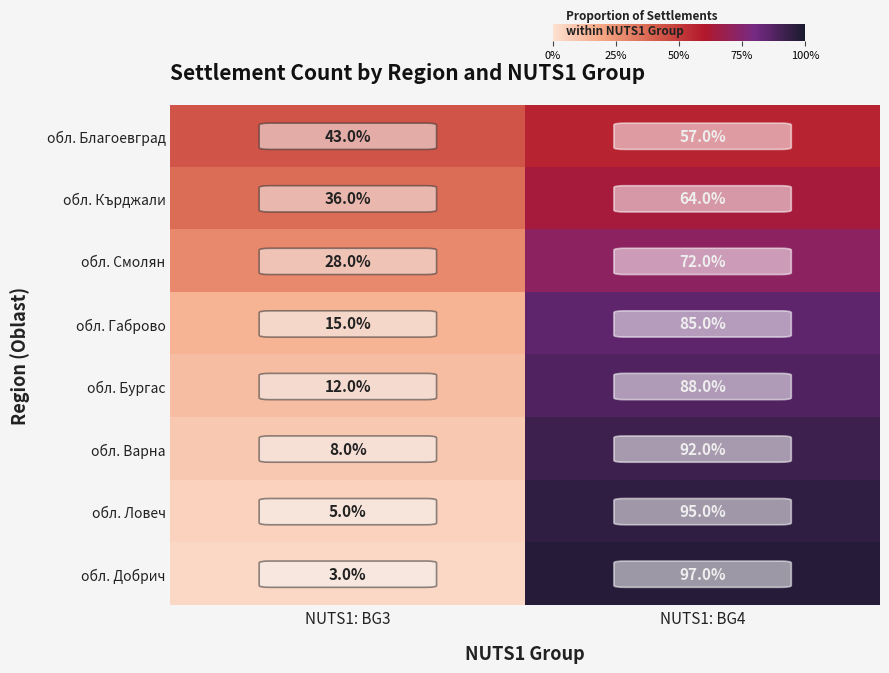

At which category is the sum across all series the highest?

NUTS1: BG4